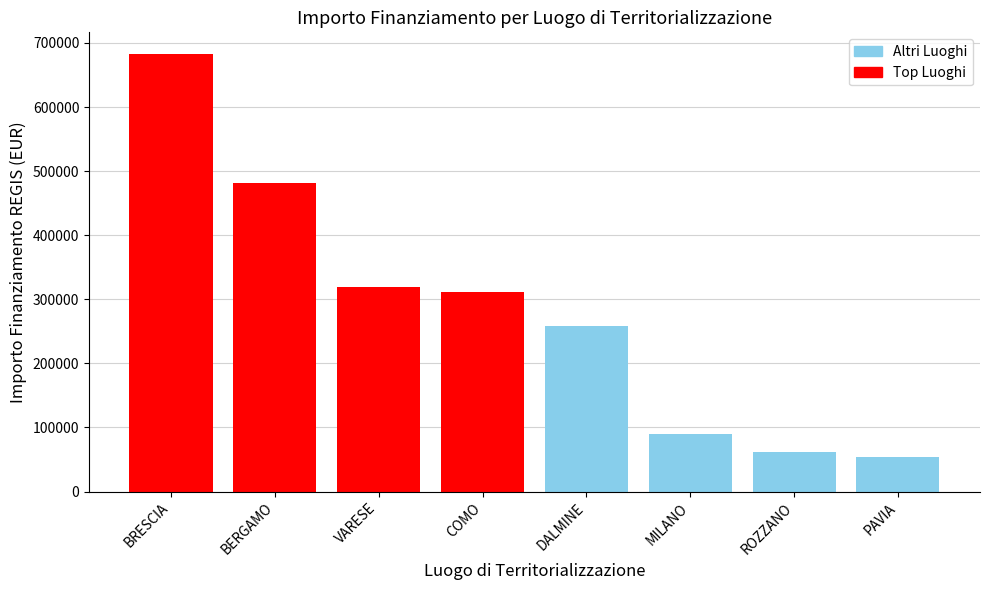

Which has a higher value, BERGAMO or DALMINE?

BERGAMO